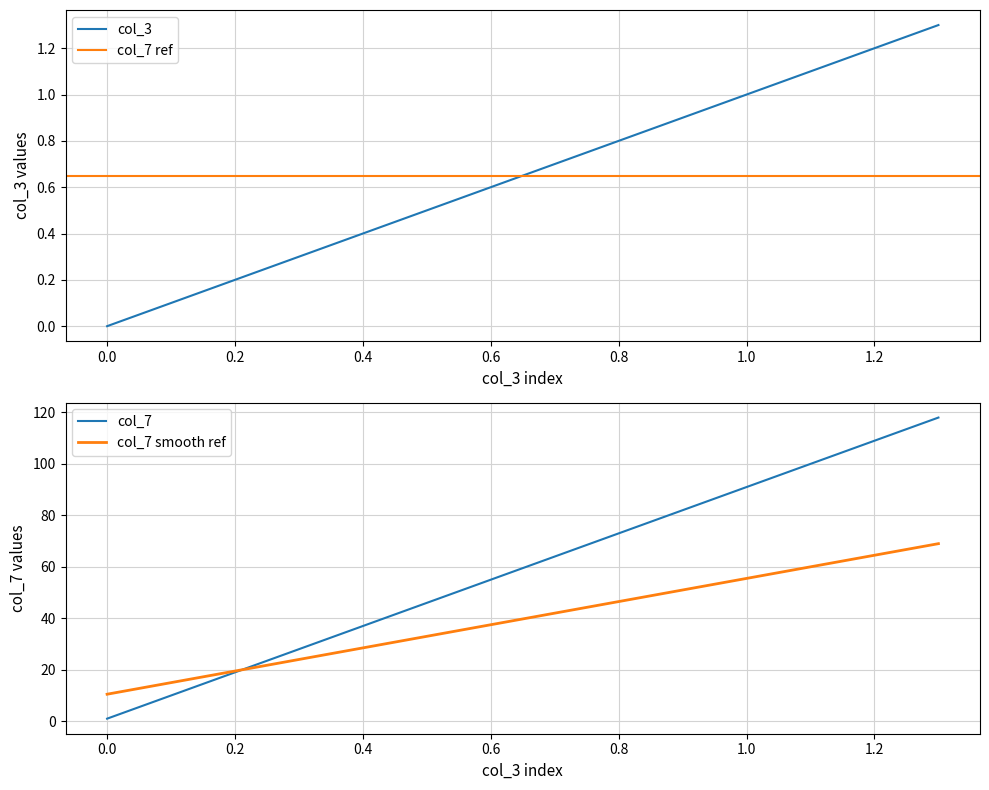

At which label does col_3 reach its minimum?

0.0